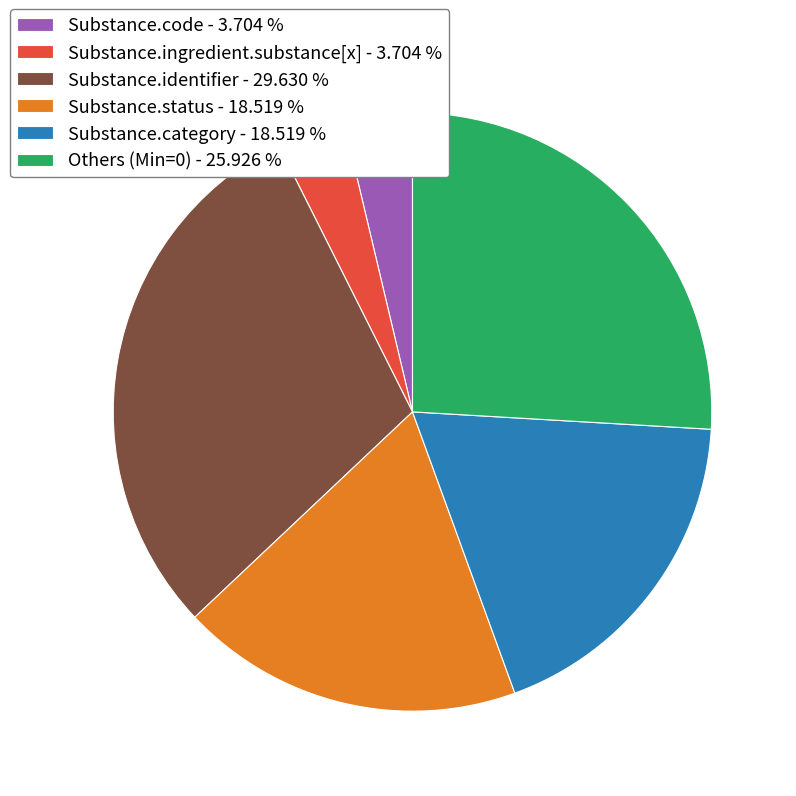

What is the ratio of the value at Substance.status - 18.519 % to the value at Substance.code - 3.704 %?

5.0